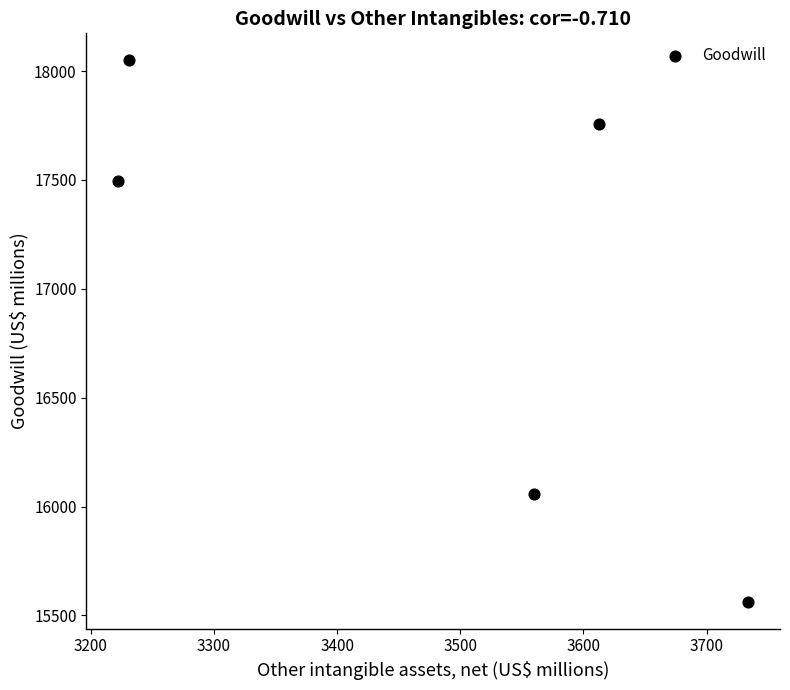

What Y value in the scatter plot is closest to 16806?

17497